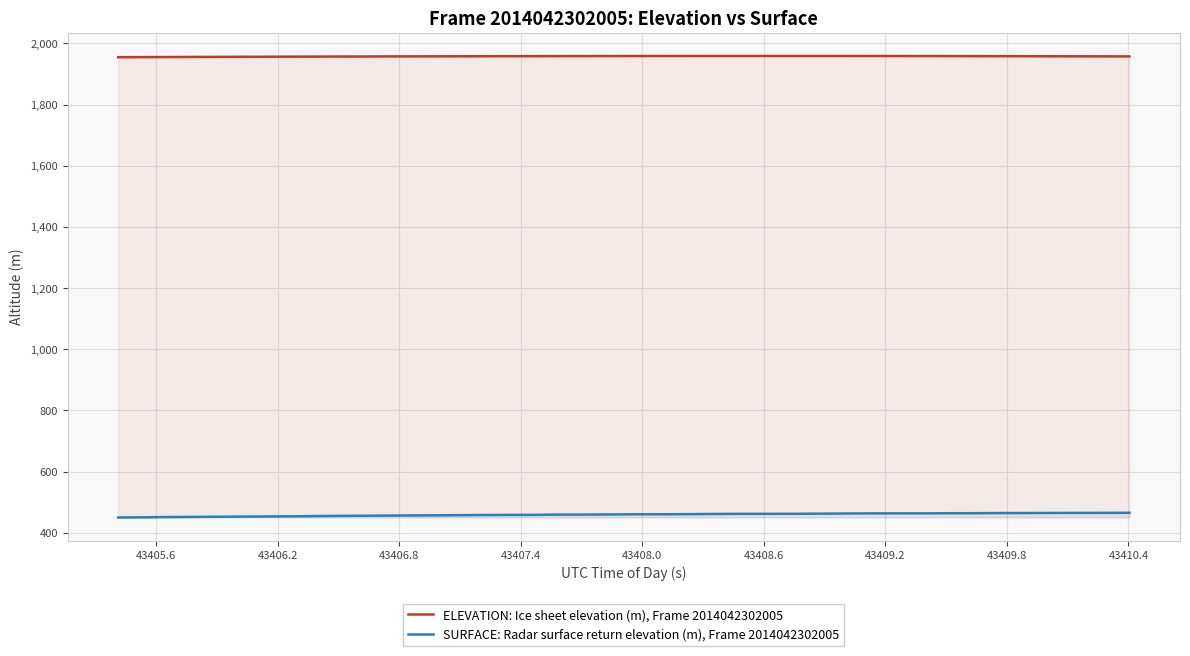

Rank the series by their average value, from highest to lowest.

ELEVATION: Ice sheet elevation (m), Frame 2014042302005, SURFACE: Radar surface return elevation (m), Frame 2014042302005